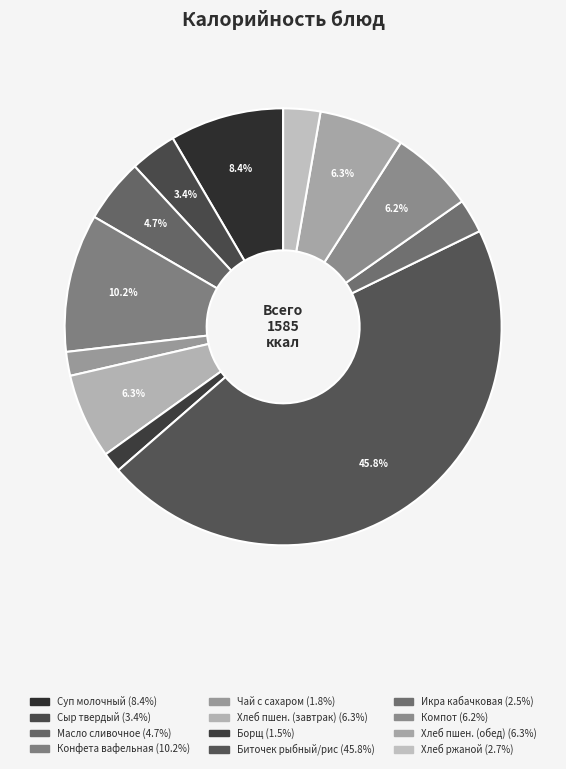

Does any single category account for the majority?

No